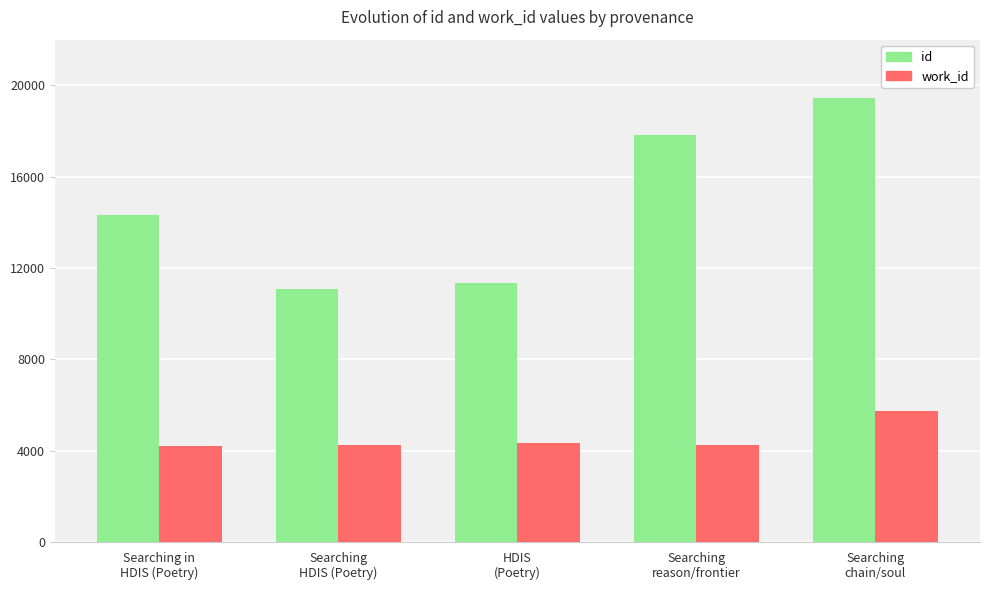

What is the maximum value shown in the chart?

19436.5